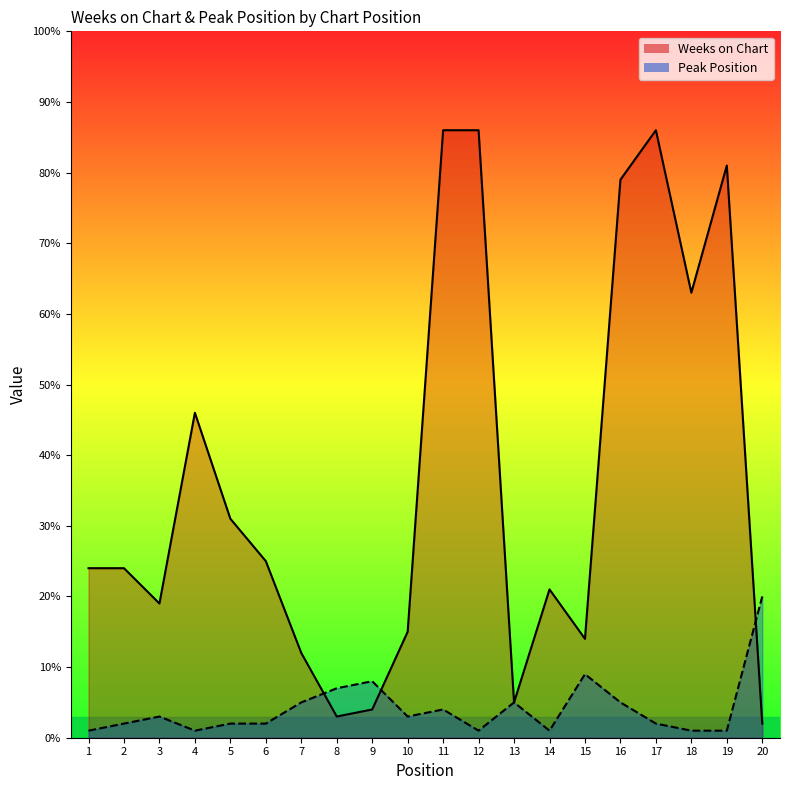

Reading right to left, list all the values displayed in this chart.

Weeks on Chart: 20=2	19=81	18=63	17=86	16=79	15=14	14=21	13=5	12=86	11=86	10=15	9=4	8=3	7=12	6=25	5=31	4=46	3=19	2=24	1=24
Peak Position: 20=20	19=1	18=1	17=2	16=5	15=9	14=1	13=5	12=1	11=4	10=3	9=8	8=7	7=5	6=2	5=2	4=1	3=3	2=2	1=1